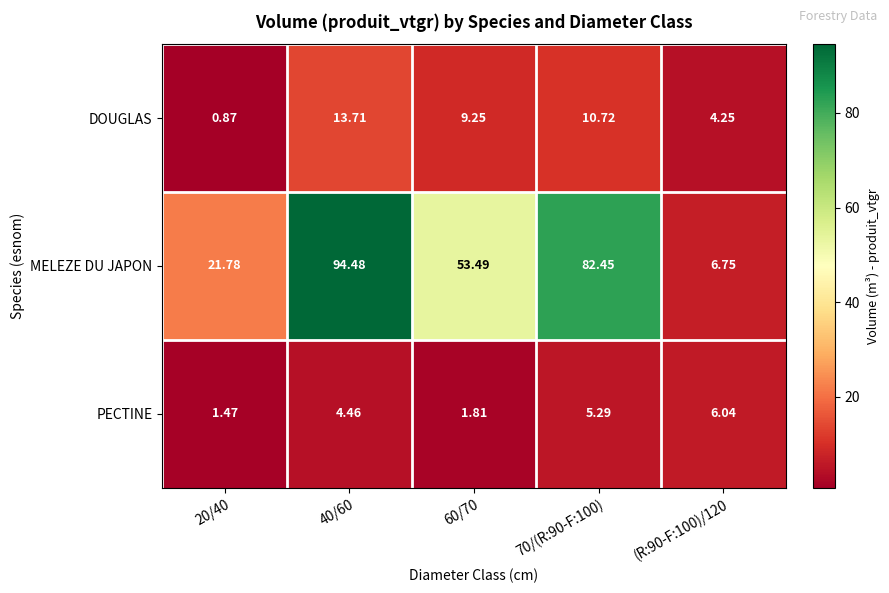

Rank the series by their maximum value, from lowest to highest.

PECTINE, DOUGLAS, MELEZE DU JAPON